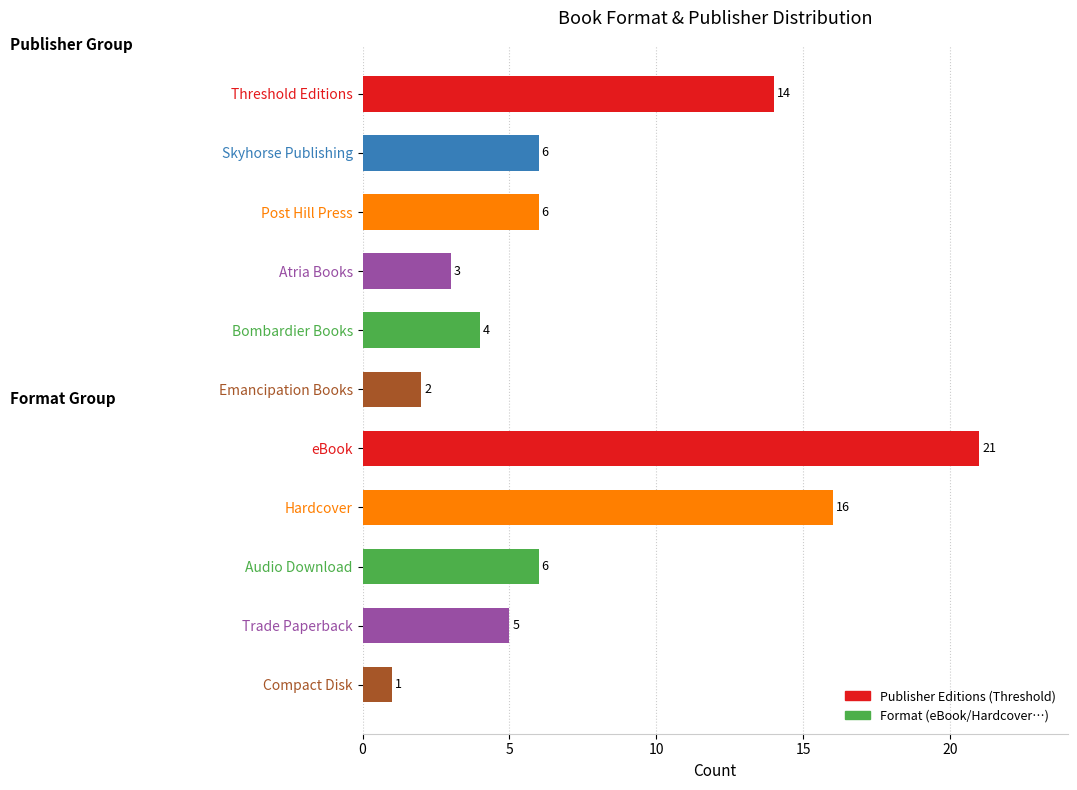

What is the label of the 2nd bar from the bottom?

Trade Paperback